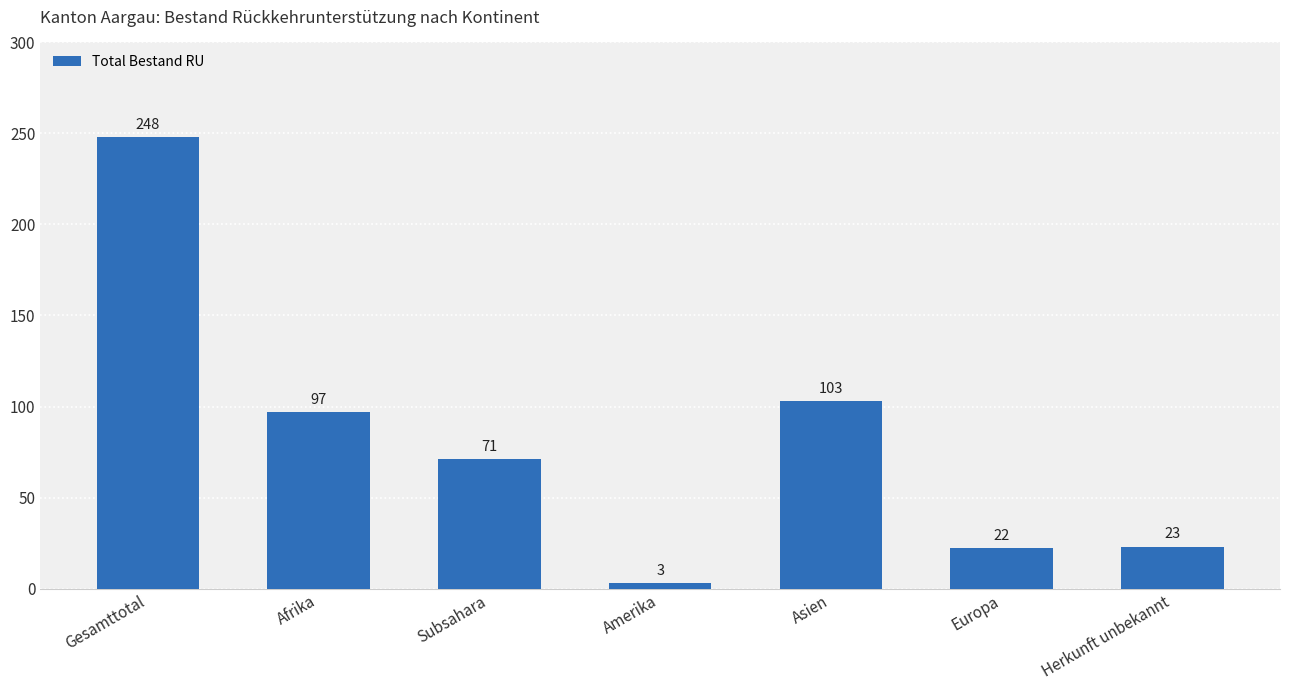

The value at Gesamttotal is 248. True or false?

True